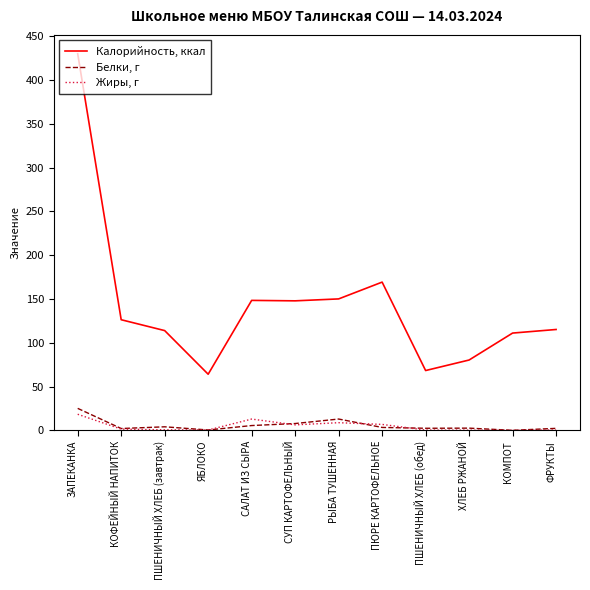

Read the Жиры, г value at ЗАПЕКАНКА.

18.5